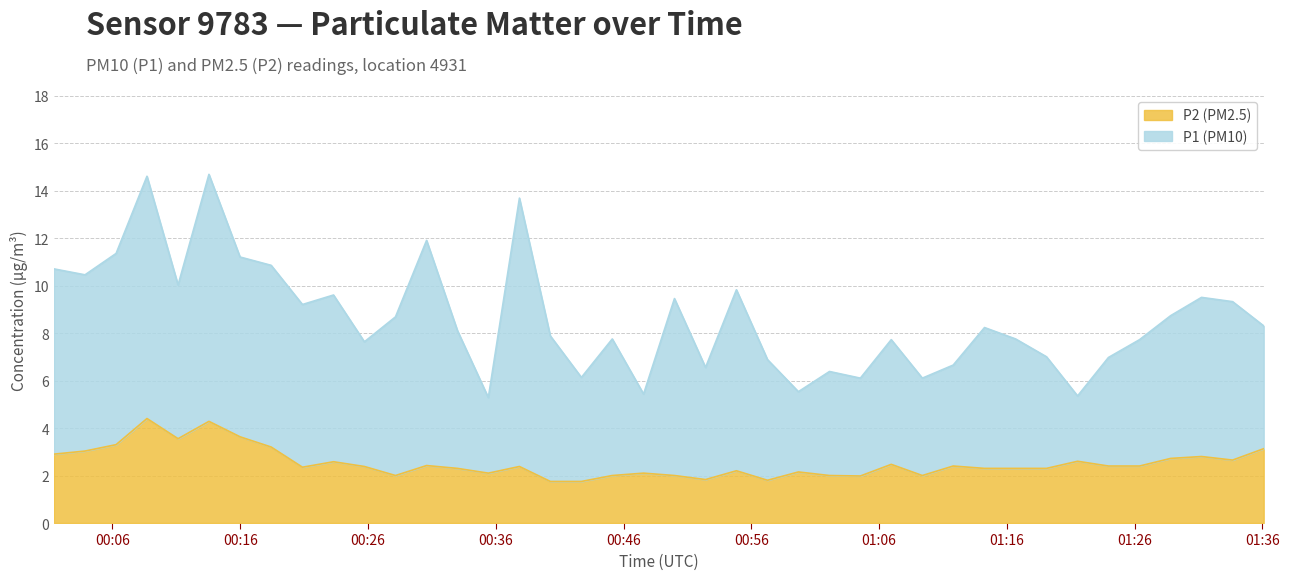

What is the highest value of the P2 series?

4.4